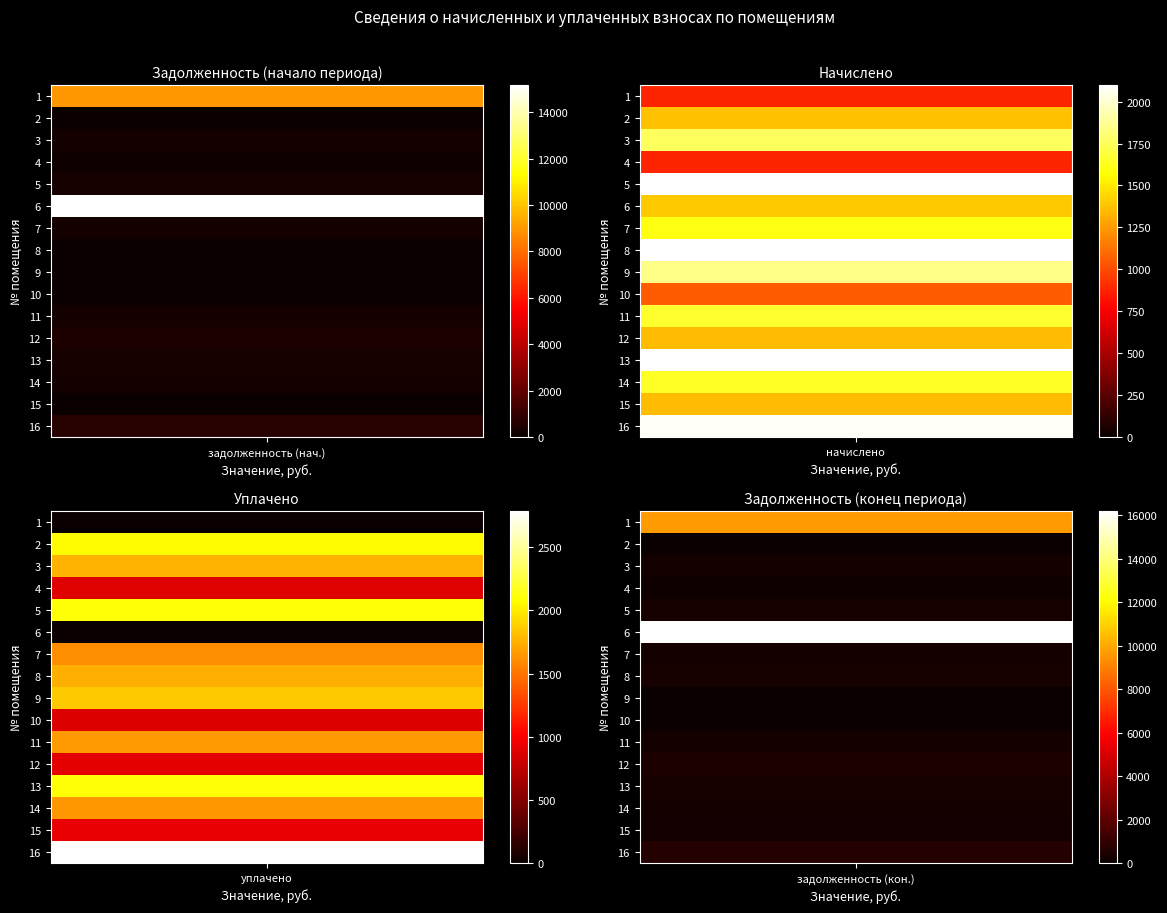

The 14 series shows 1647.2 at 2. True or false?

True